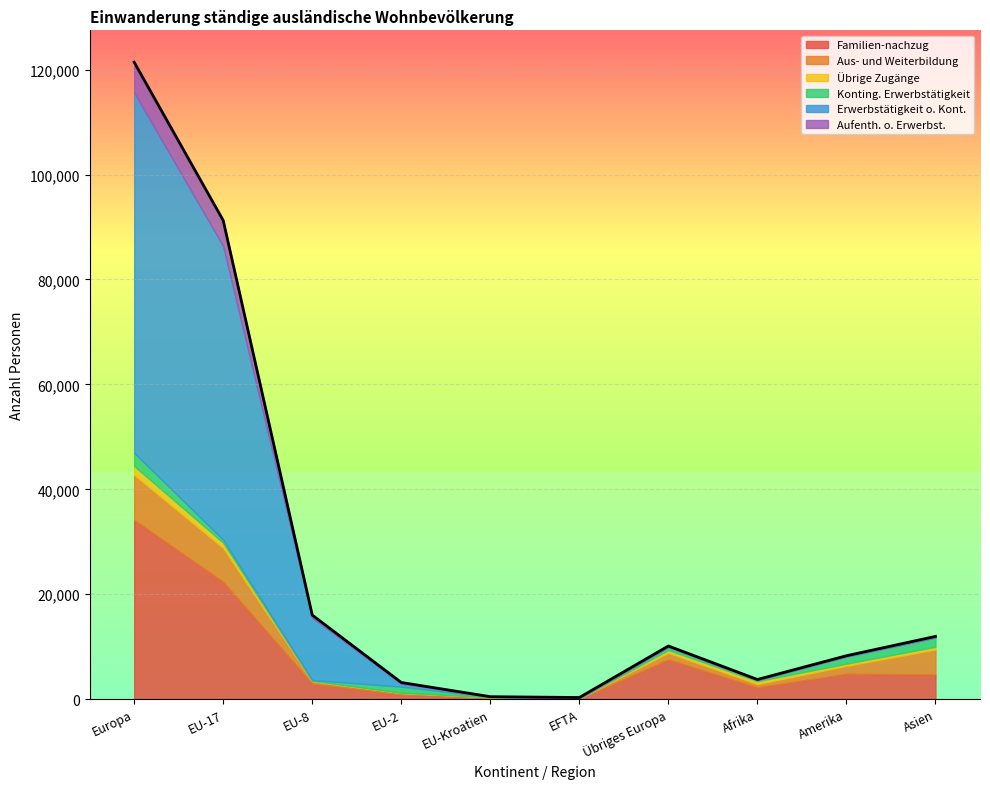

True or false: Familien-nachzug has more than 0 interior local peaks.

True